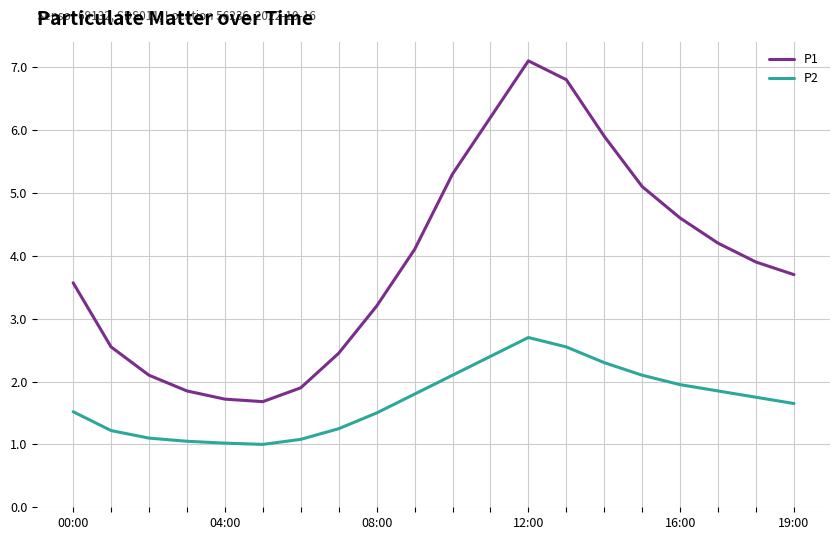

Which series has the widest spread of values?

P1